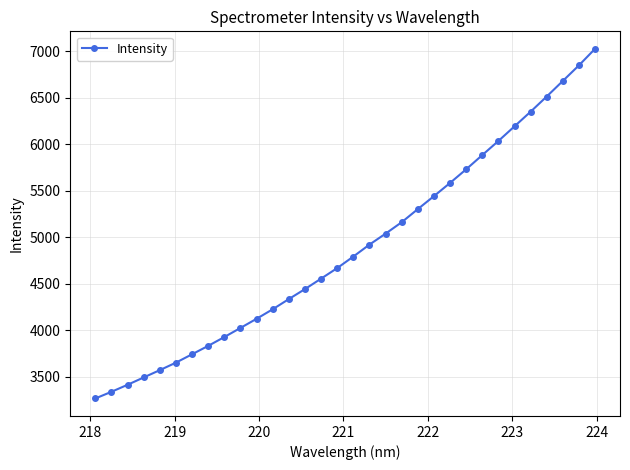

What is the minimum value shown in the chart?

3264.9